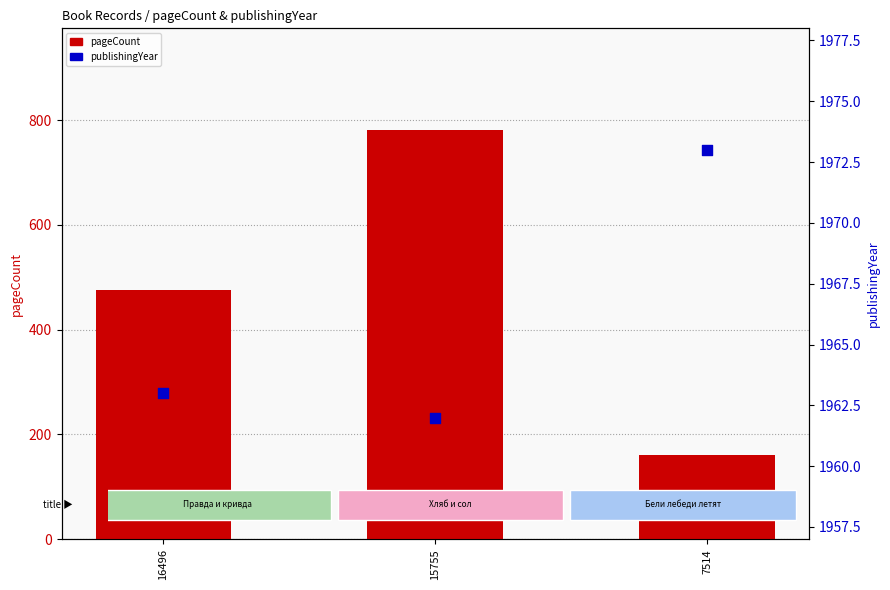

At how many categories does at least one series exceed 320?

3